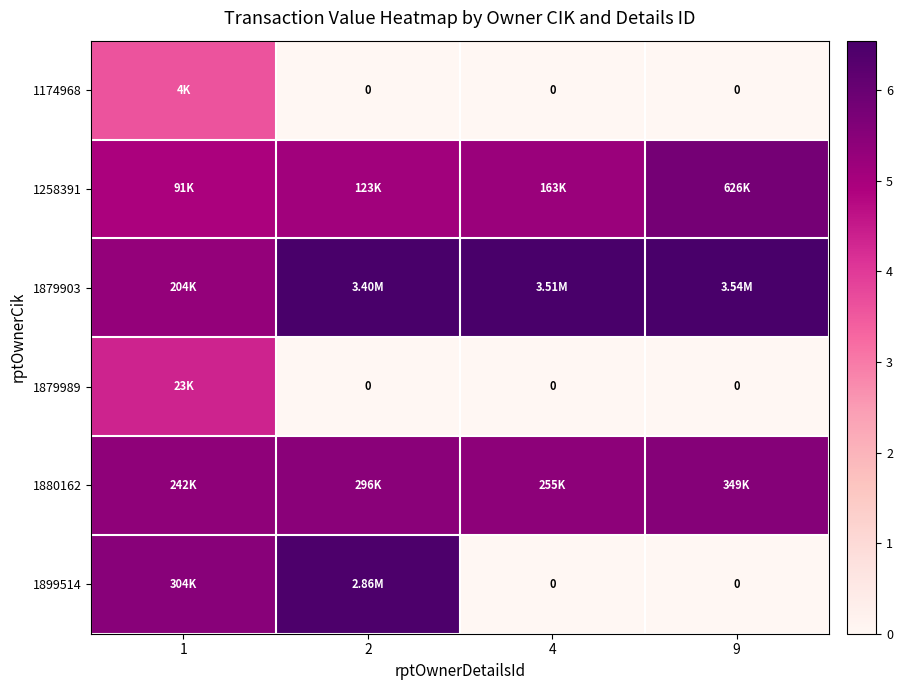

What is the total value across all series at 9?

17.9